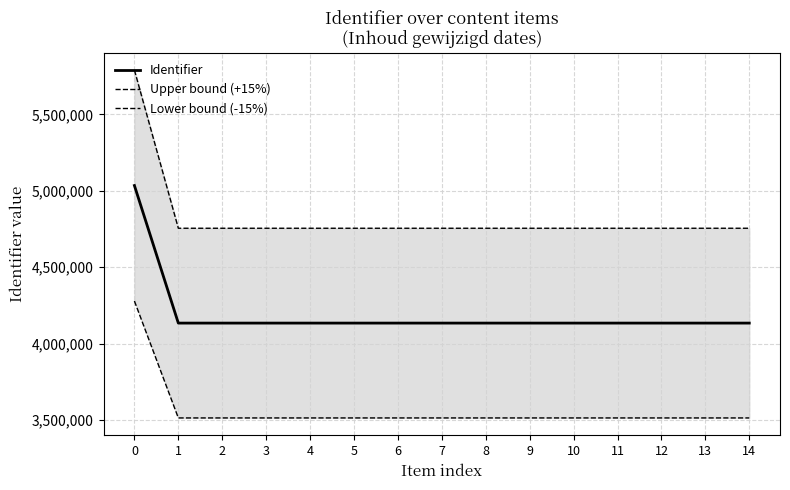

What is the difference between the maximum and minimum values in the Identifier series?

899681